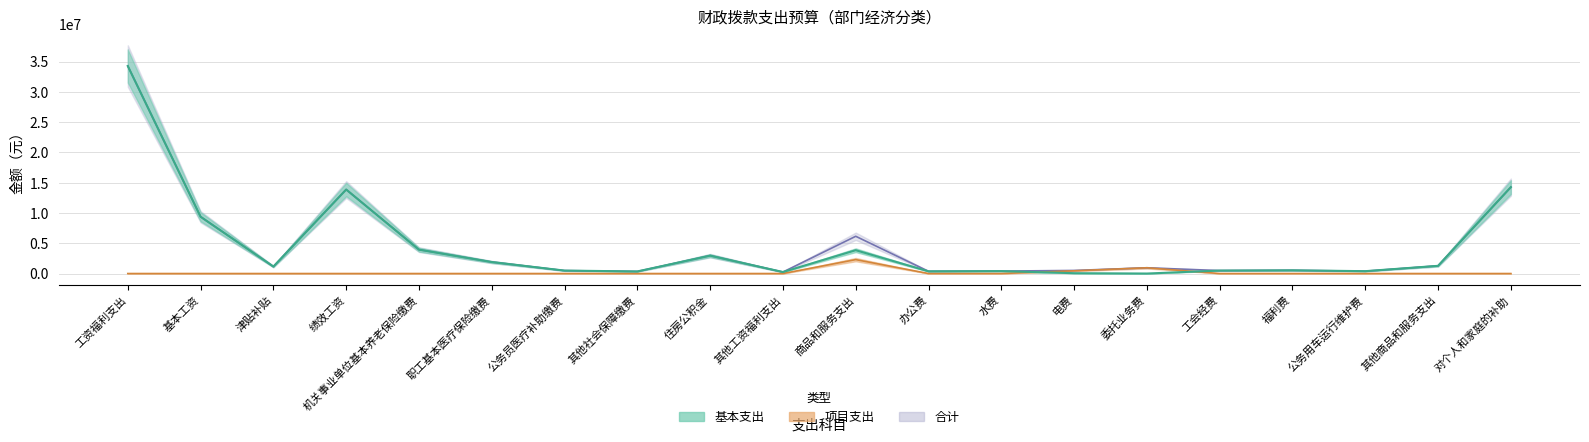

True or false: 合计 and 项目支出 cross at least once.

False